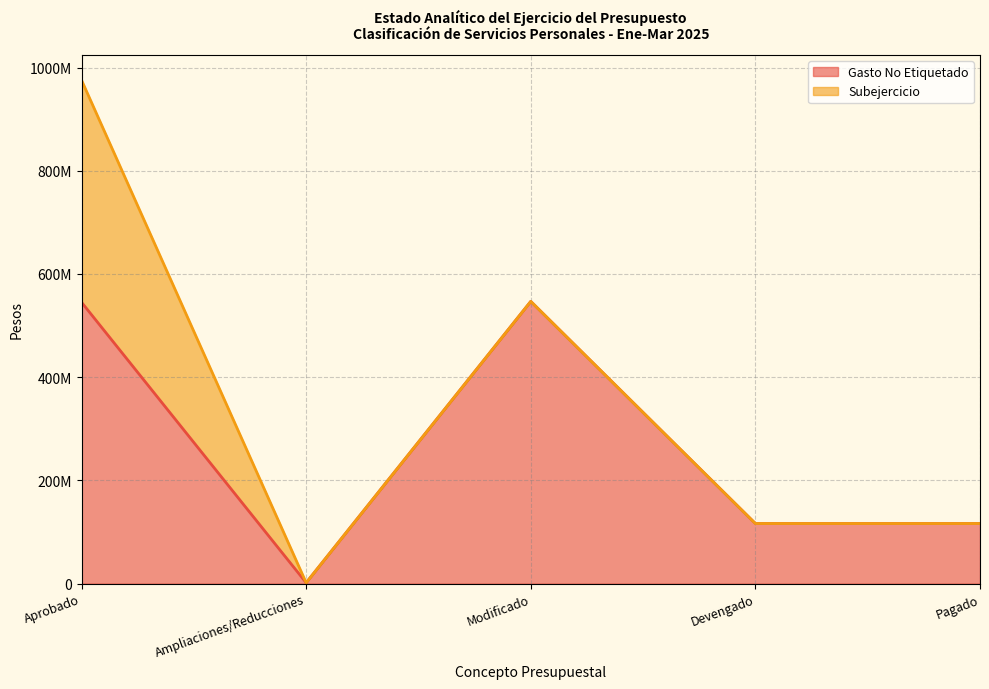

What is the difference between the maximum and minimum values?

545133937.0